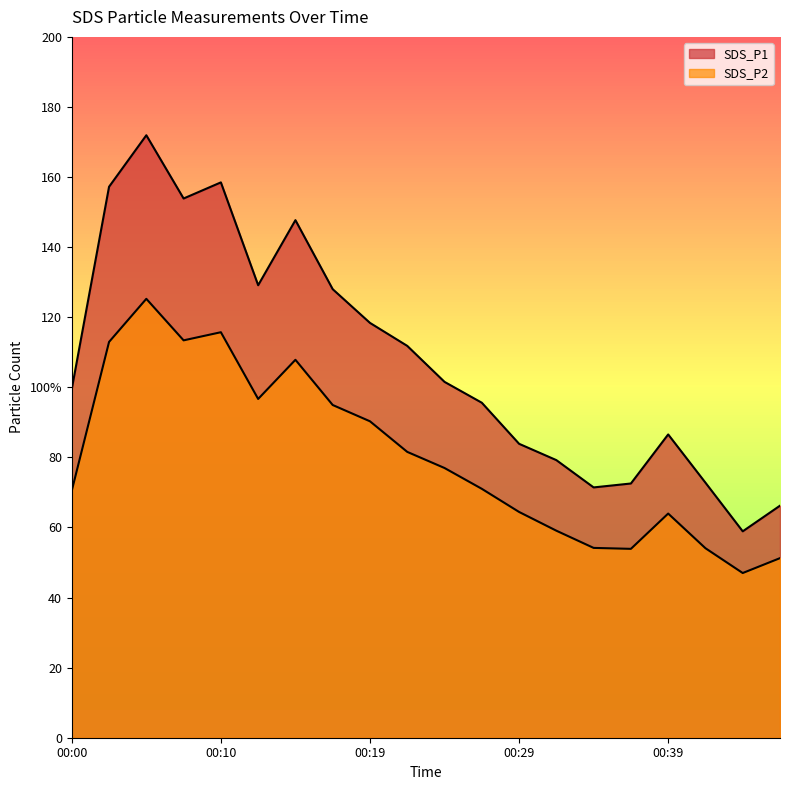

Reading left to right, list all the values displayed in this chart.

SDS_P1: 00:00=99.5	00:02=157.2	00:05=171.9	00:07=153.9	00:10=158.5	00:12=129.1	00:15=147.7	00:17=128.0	00:19=118.4	00:22=111.8	00:24=101.5	00:27=95.6	00:29=83.9	00:32=79.2	00:34=71.4	00:36=72.5	00:39=86.5	00:41=72.8	00:44=58.9	00:46=66.2
SDS_P2: 00:00=70.5	00:02=113.0	00:05=125.2	00:07=113.4	00:10=115.7	00:12=96.7	00:15=107.8	00:17=95.0	00:19=90.3	00:22=81.6	00:24=77.0	00:27=71.0	00:29=64.4	00:32=59.1	00:34=54.2	00:36=53.9	00:39=64.0	00:41=54.1	00:44=47.0	00:46=51.2